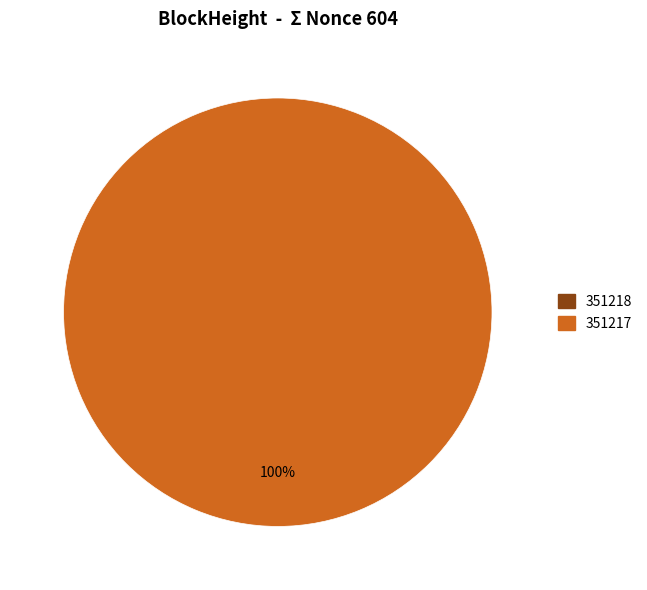

True or false: 351217 accounts for 100% of the total.

True